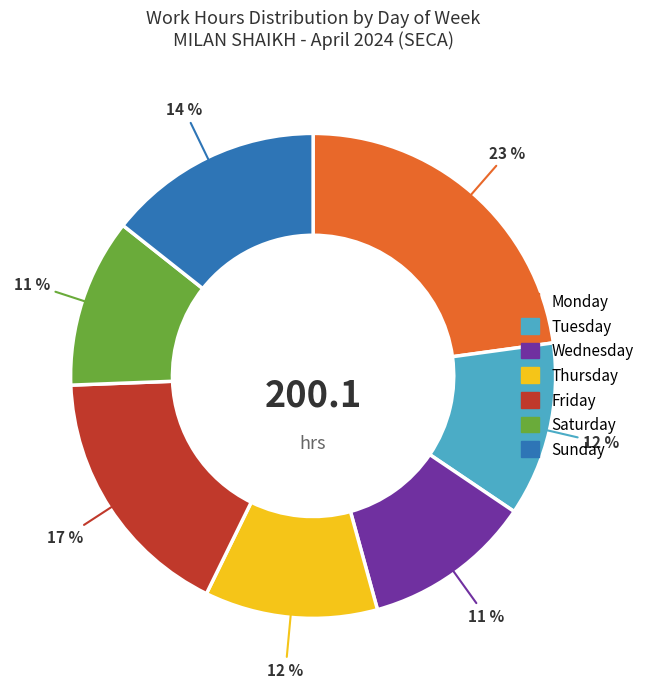

To the nearest percent, what is the difference between the largest and smallest slice percentages?

12%